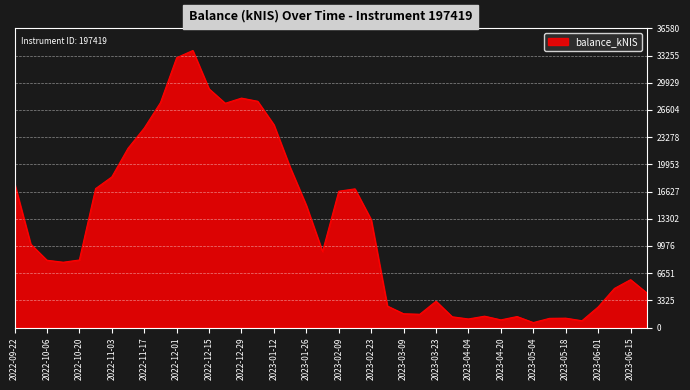

What is the difference between the maximum and minimum values?

33263.1